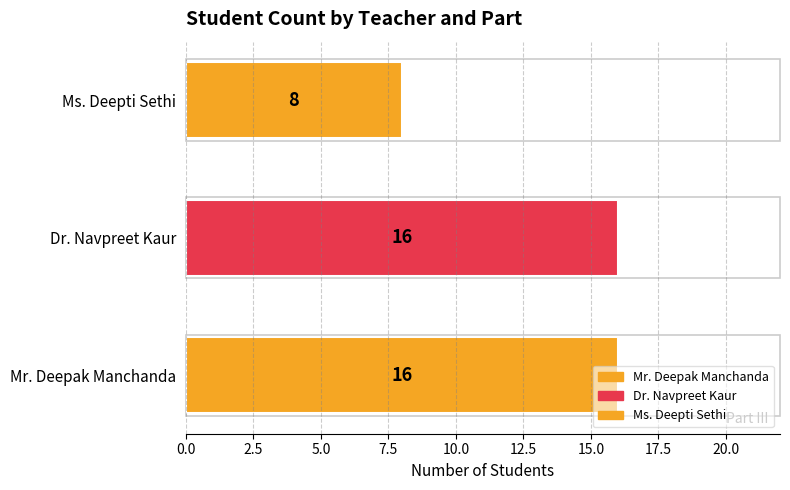

The value at Mr. Deepak Manchanda is 16. True or false?

True